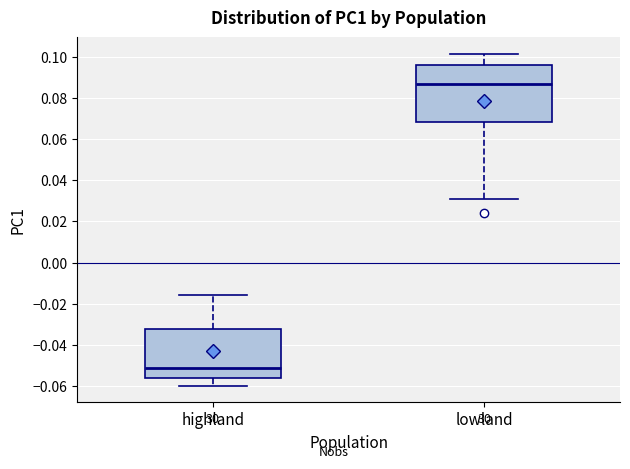

Reading left to right, transcribe this box plot: for each box, give where its median line is, the range the box spans, and where its two whiskers end, as read against the y-axis. The values are not printed on the chart, so give them approximately, as read against the axis.

highland: median -0.052, box -0.056 to -0.032, whiskers -0.060 to -0.016
lowland: median 0.086, box 0.068 to 0.096, whiskers 0.032 to 0.102